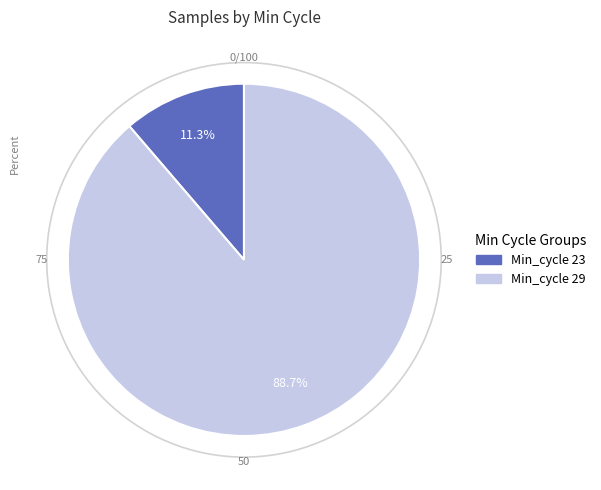

How many segments does this pie chart have?

2